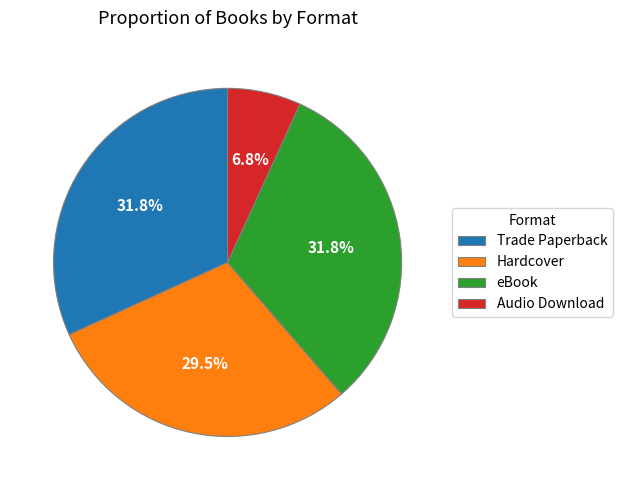

How many segments does this pie chart have?

4